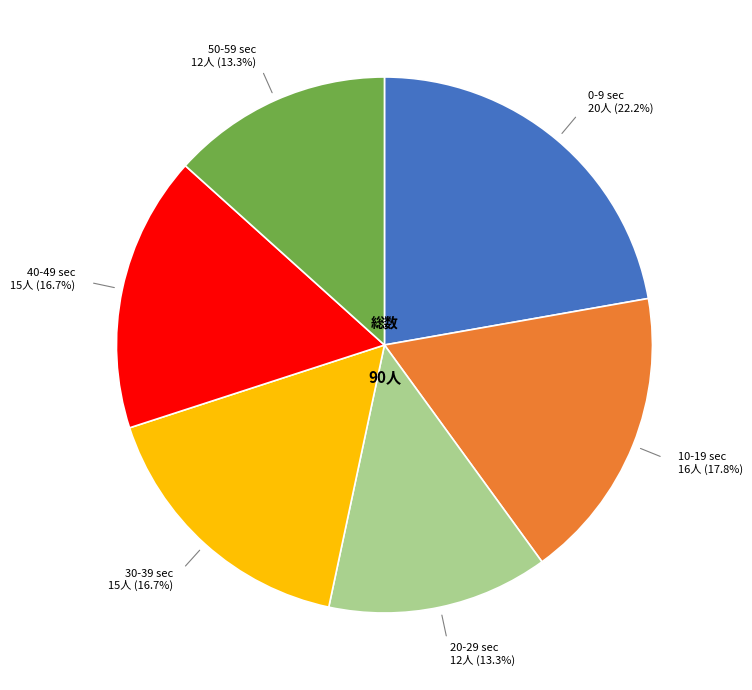

Does any single category account for the majority?

No